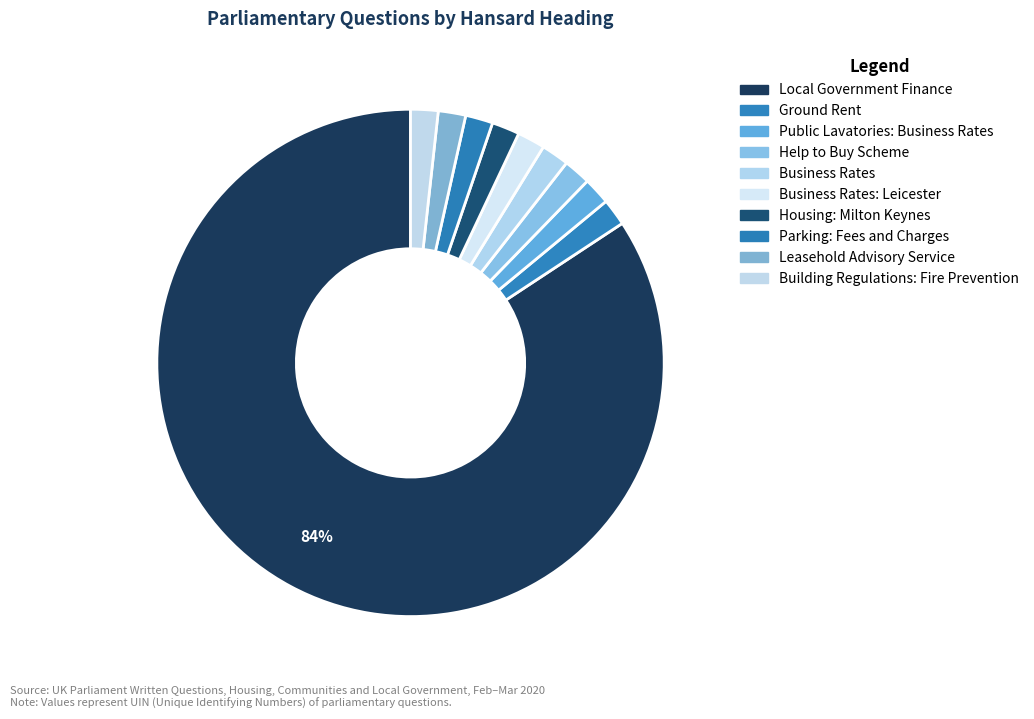

How many slices are in this pie chart?

10